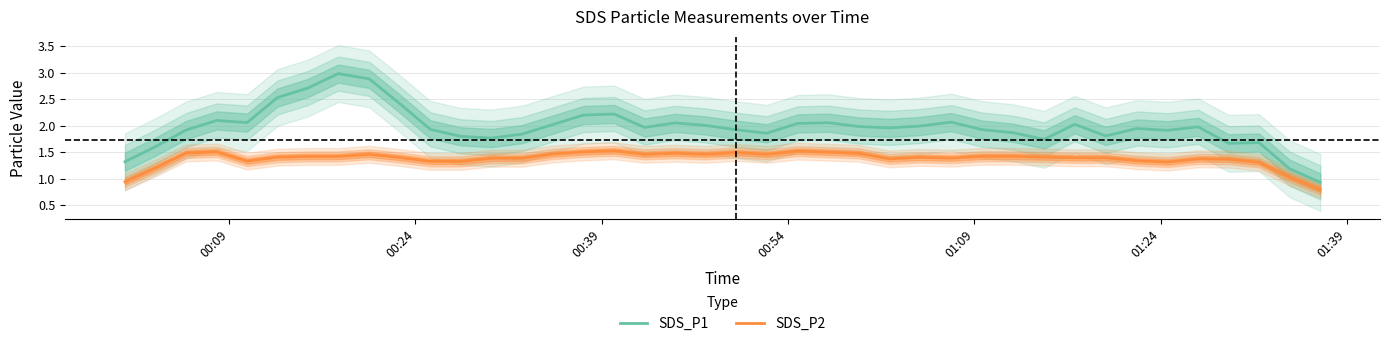

How many data points in SDS_P1 are less than 1?

1